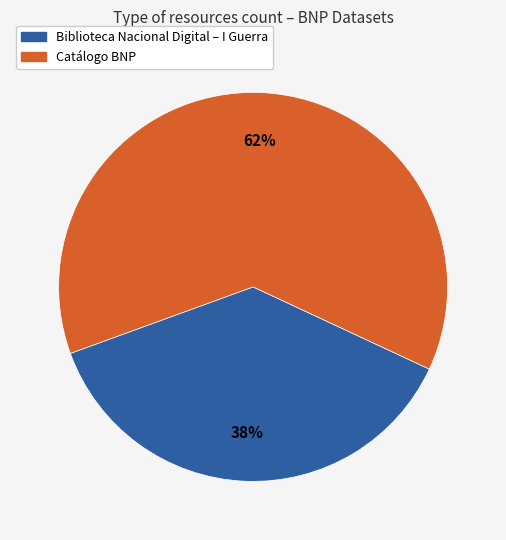

Combined, do Biblioteca Nacional Digital – I Guerra and Catálogo BNP account for over 50%?

Yes